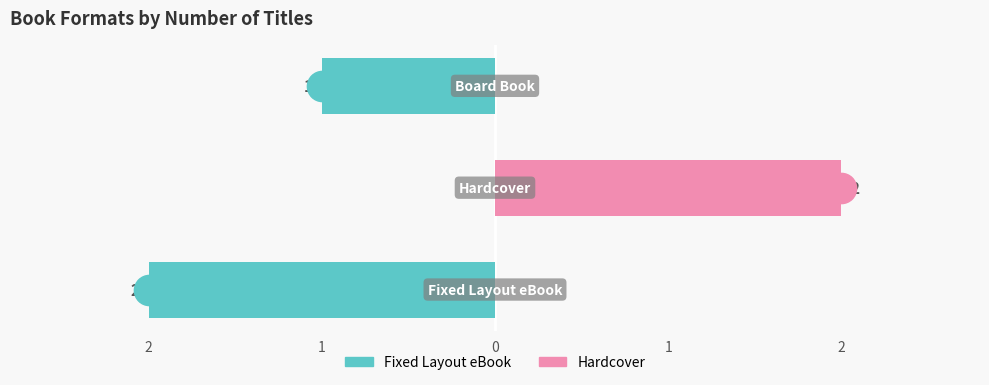

What is the value of the Fixed Layout eBook bar at the 1st from the left?

-2